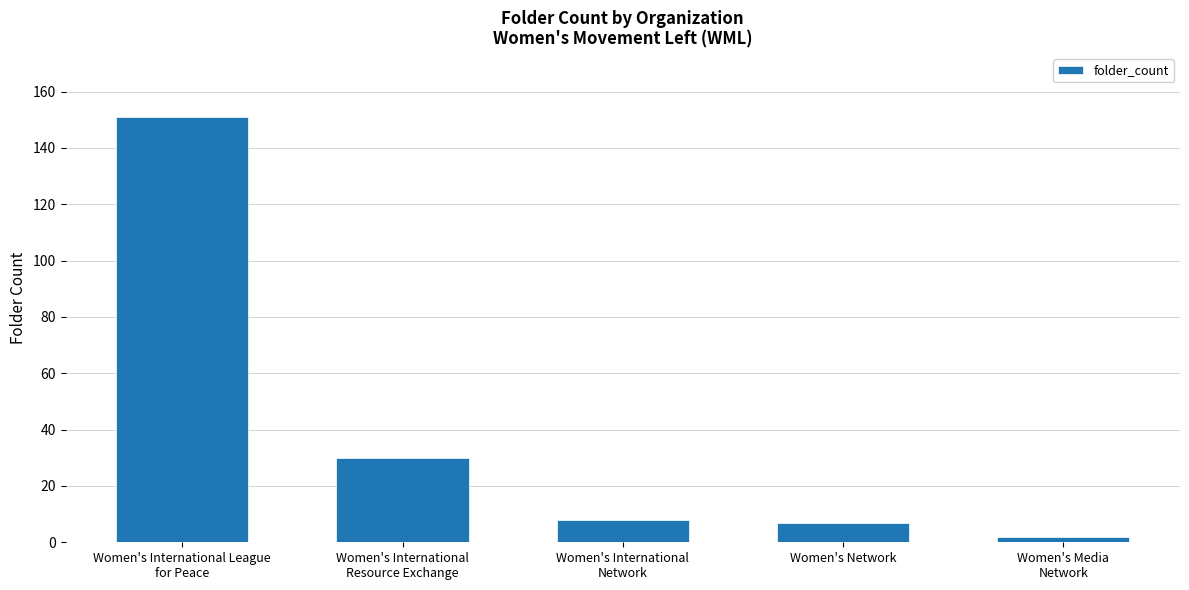

What is the label of the 3rd bar from the left?

Women's International
Network